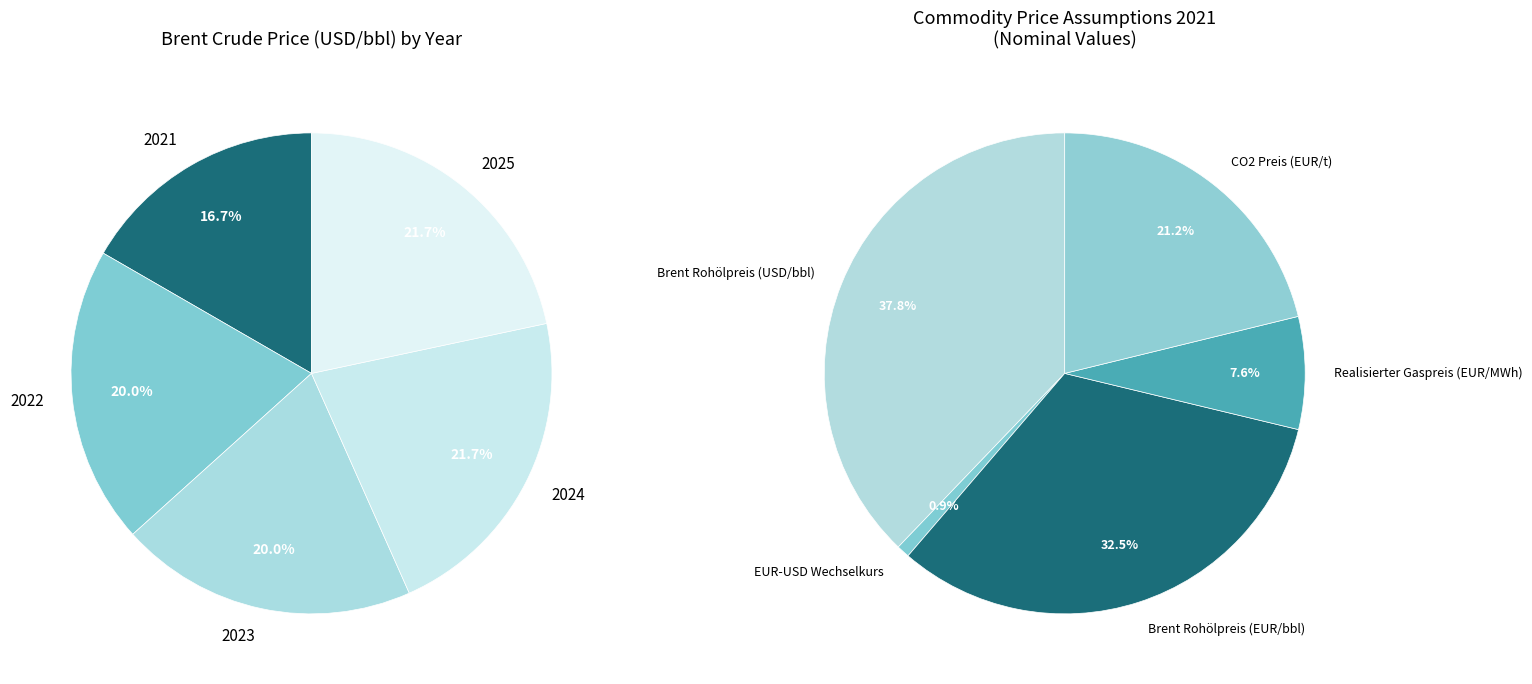

How many slices are in this pie chart?

5